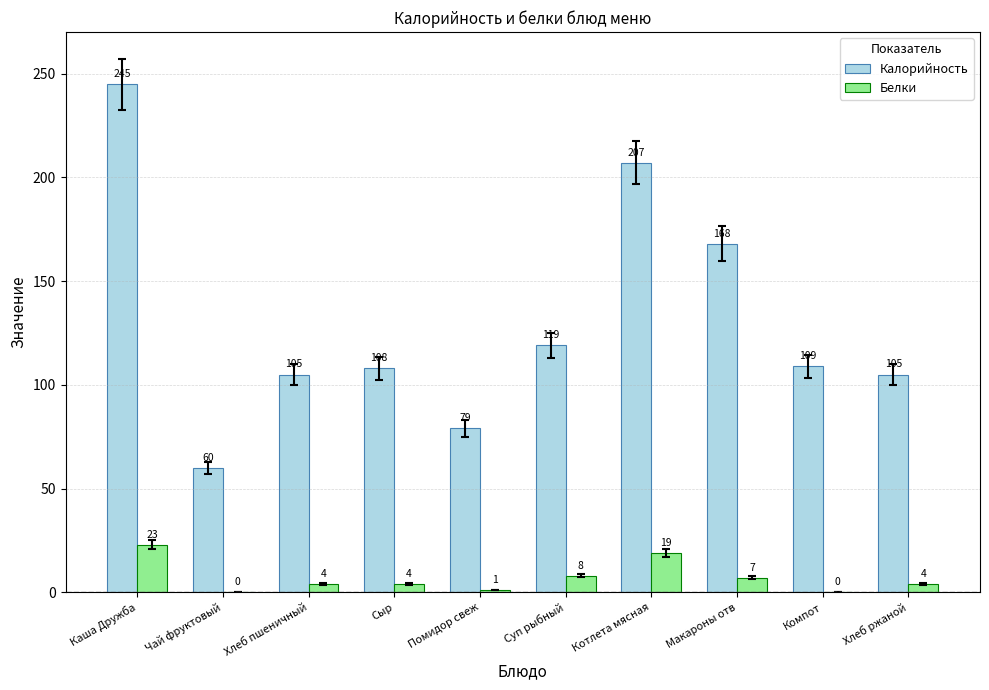

At which label is Калорийность closest to 152?

Макароны отв